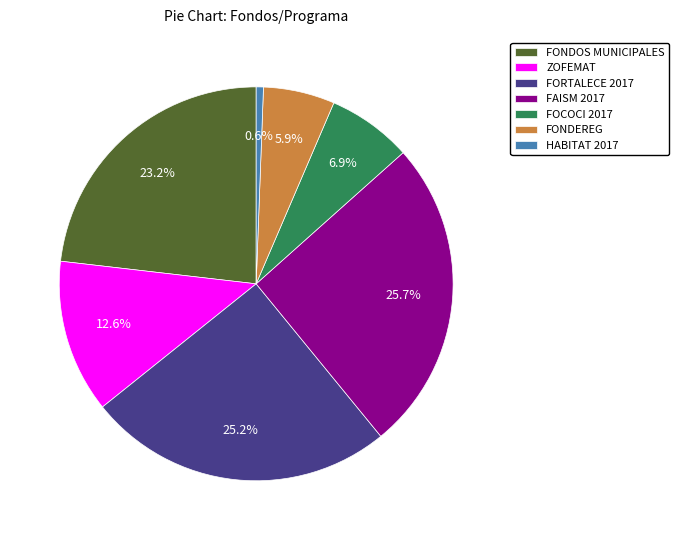

How many slices are in this pie chart?

7